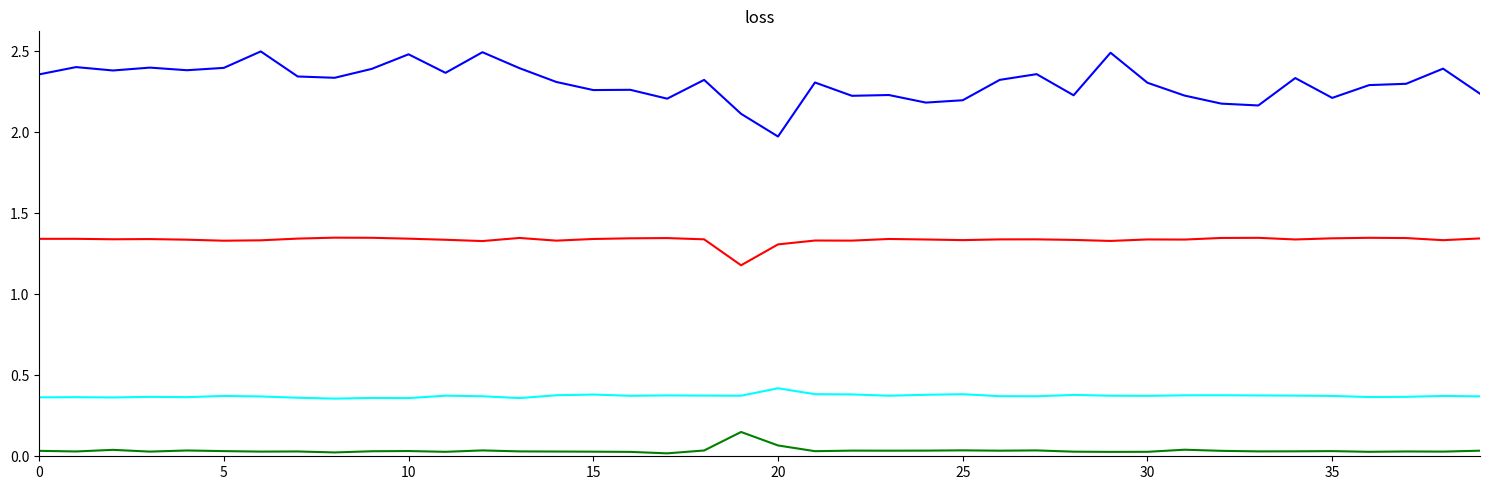

The value of col_5 at 17 is 1.3. True or false?

True